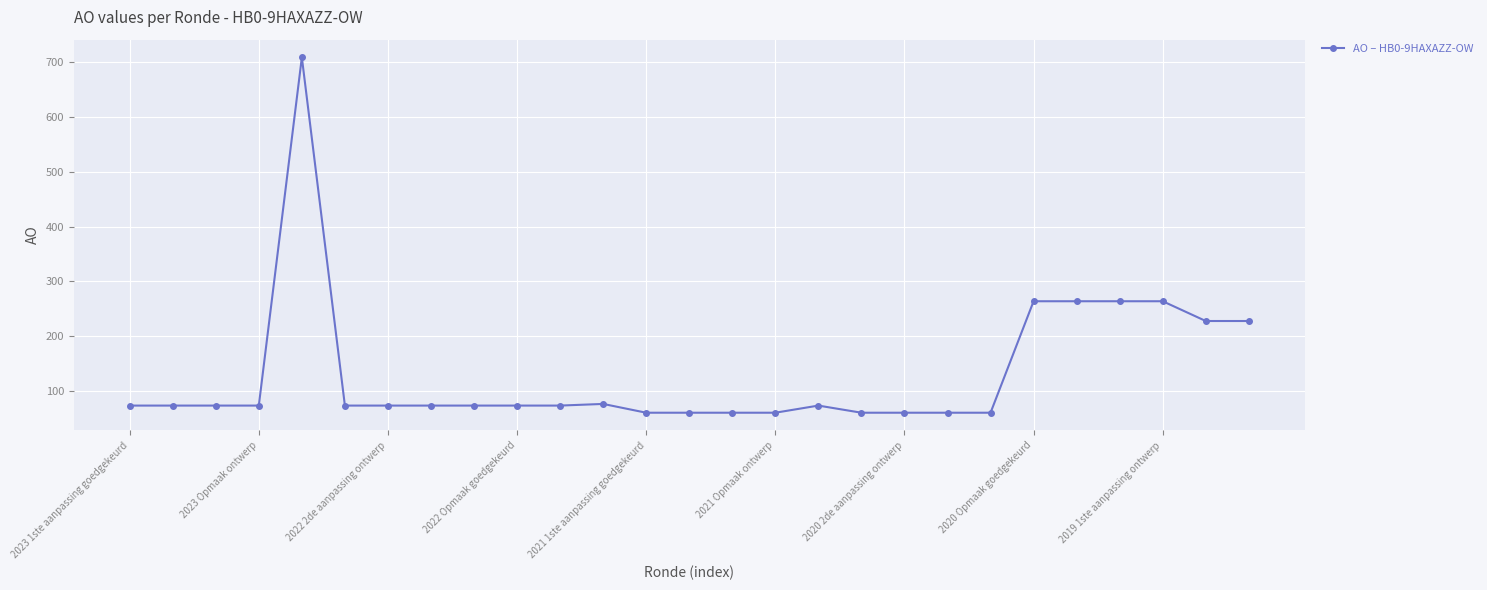

What is the difference between the second highest and second lowest values?

203